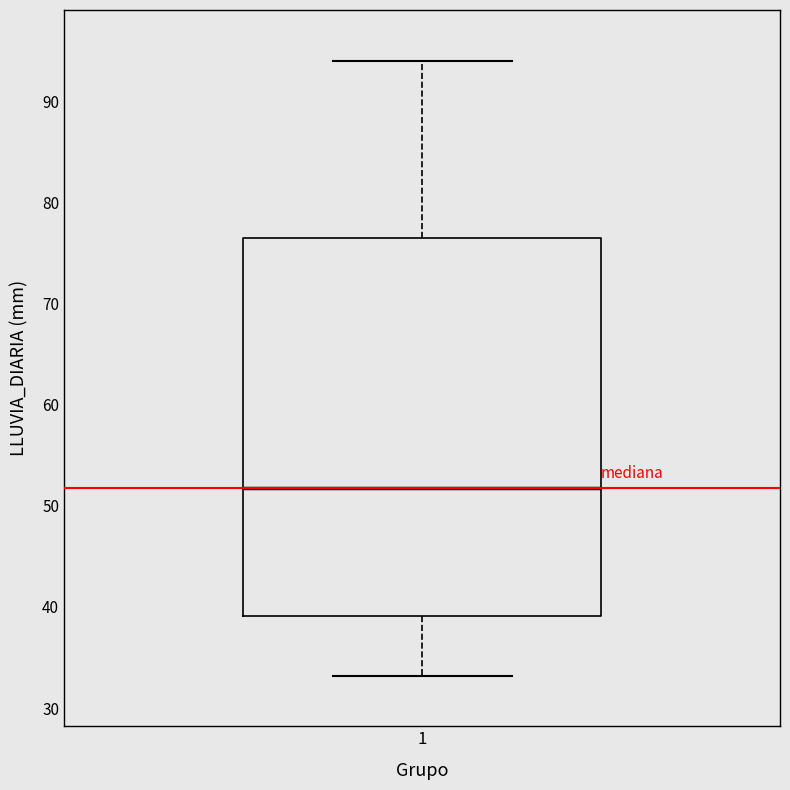

Where is the lower edge of the box at x = 1 on the y-axis? The values are not printed on the chart, so give them approximately, as read against the axis.

39